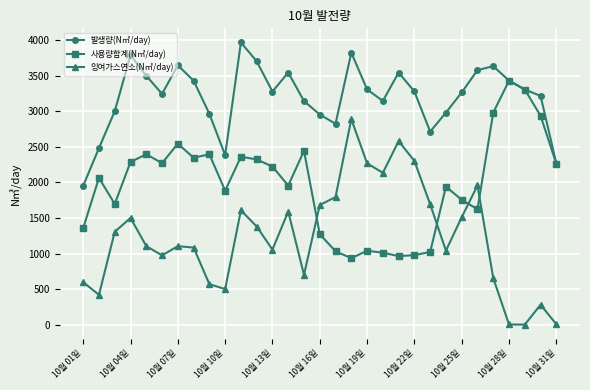

Rank the series by their maximum value, from lowest to highest.

잉여가스연소(N㎥/day), 사용량합계(N㎥/day), 발생량(N㎥/day)